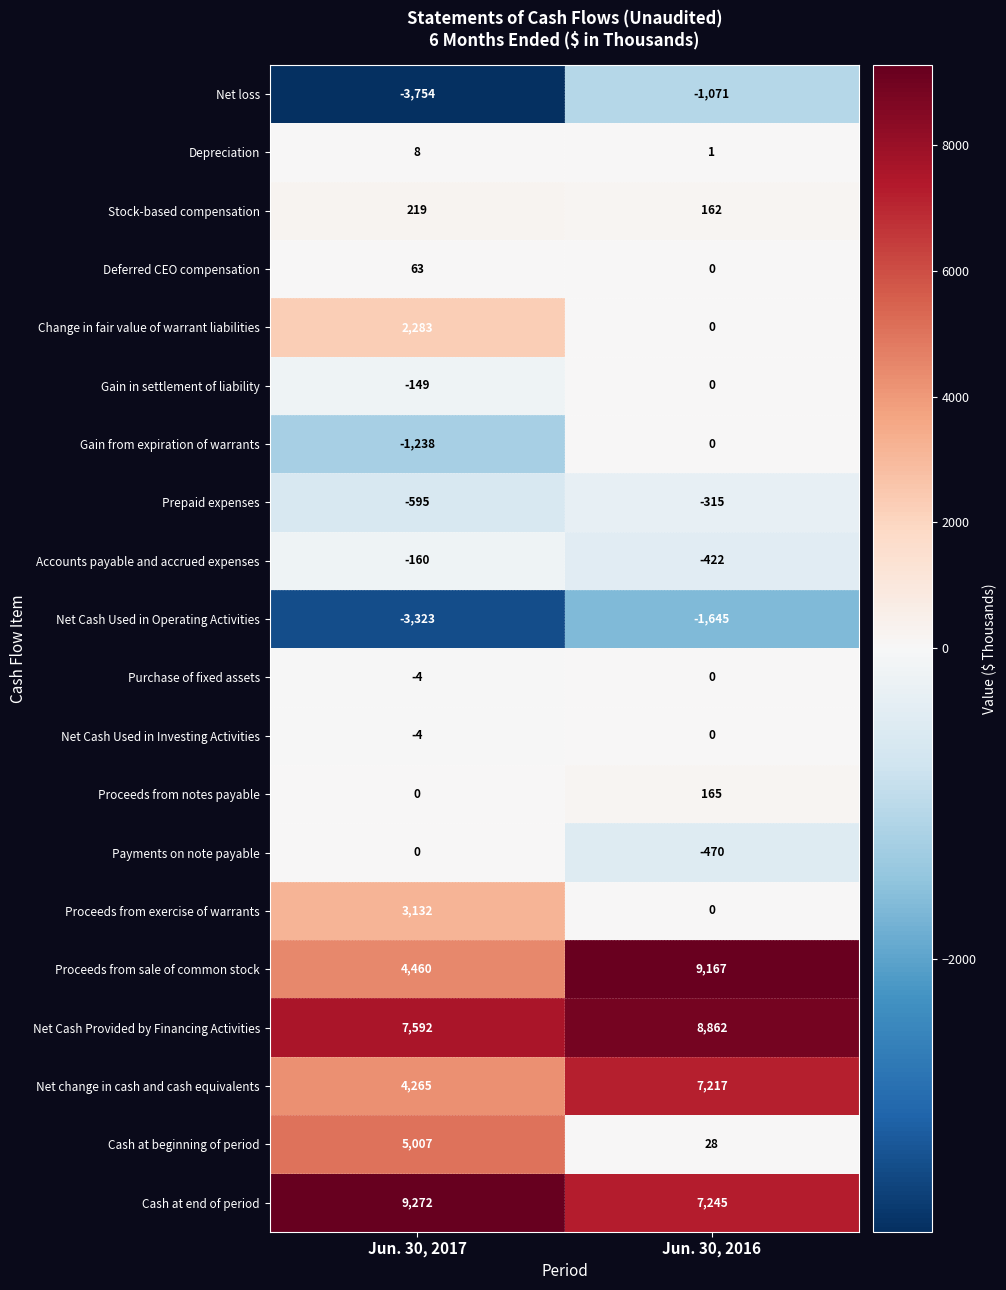

What is the approximate value of Depreciation at Jun. 30, 2017?

8